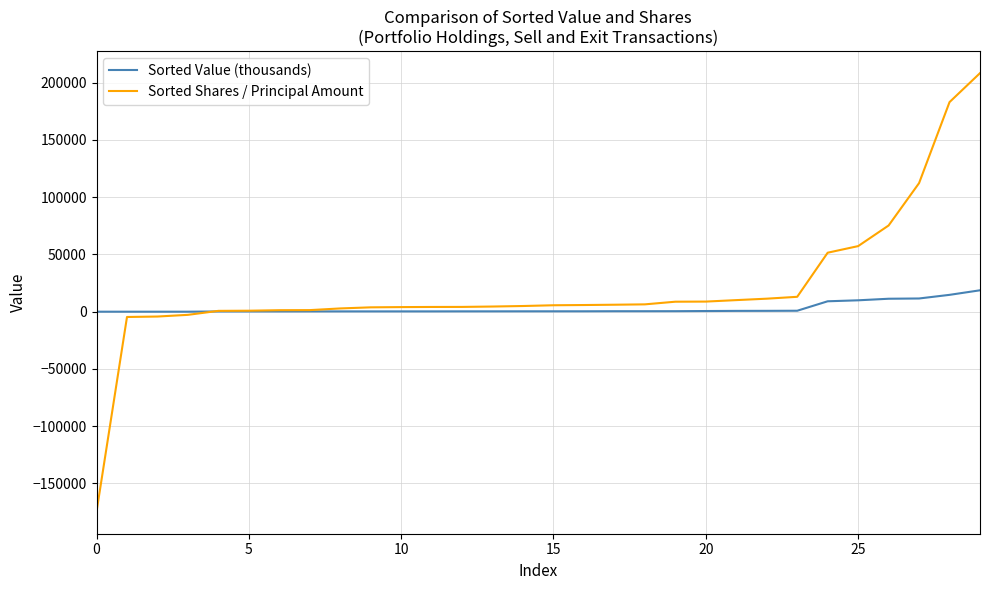

What is the maximum value for Sorted Shares / Principal Amount?

208296